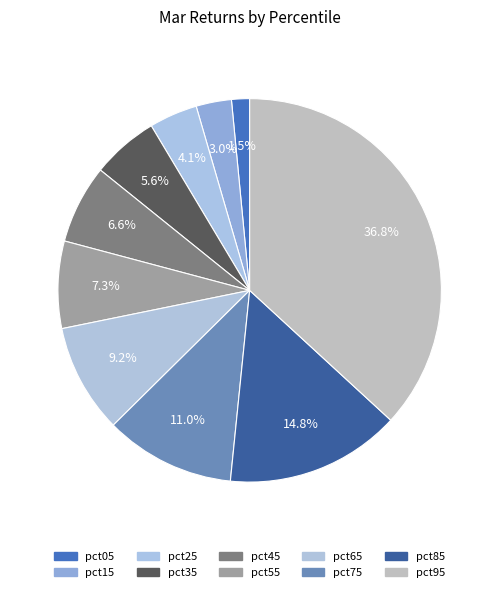

How many segments does this pie chart have?

10